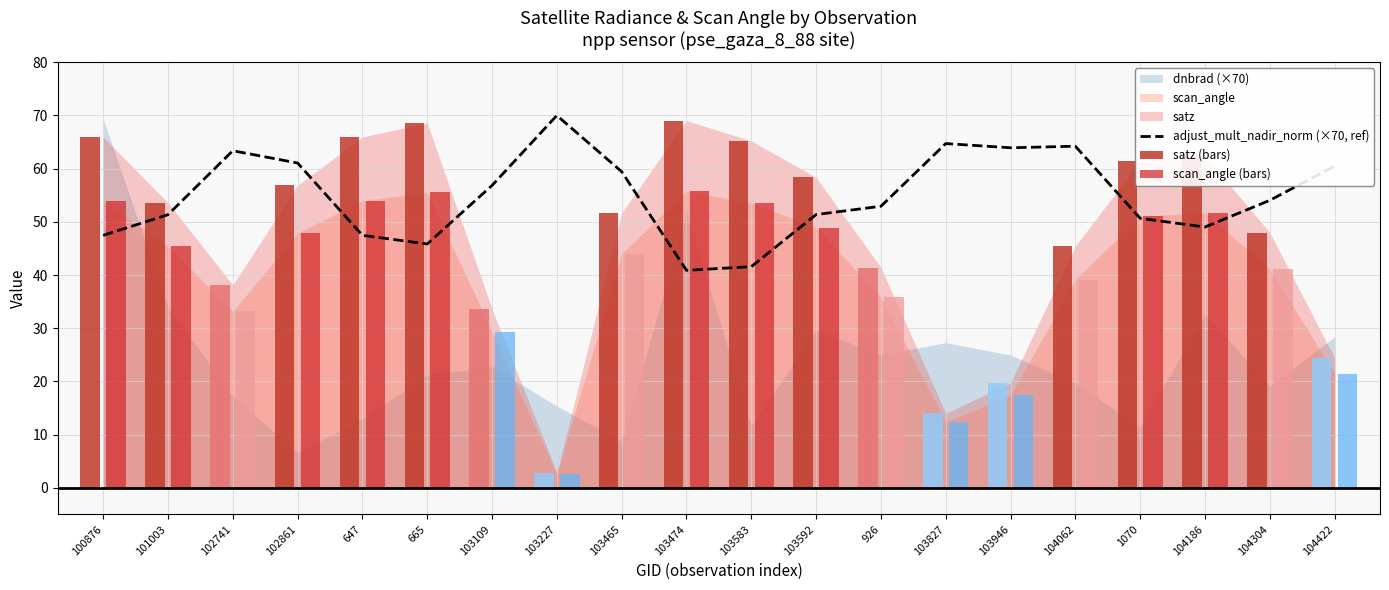

What is the sum of the scan_angle (bars) values at 104062 and 103592?

88.1